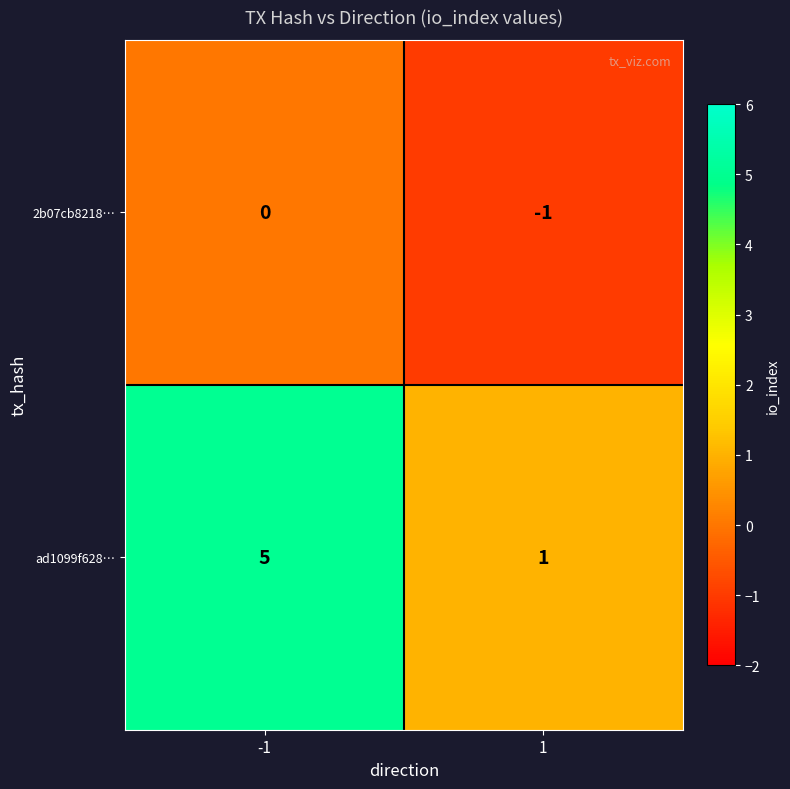

Between -1 and 1, which series saw the biggest shift?

ad1099f628…